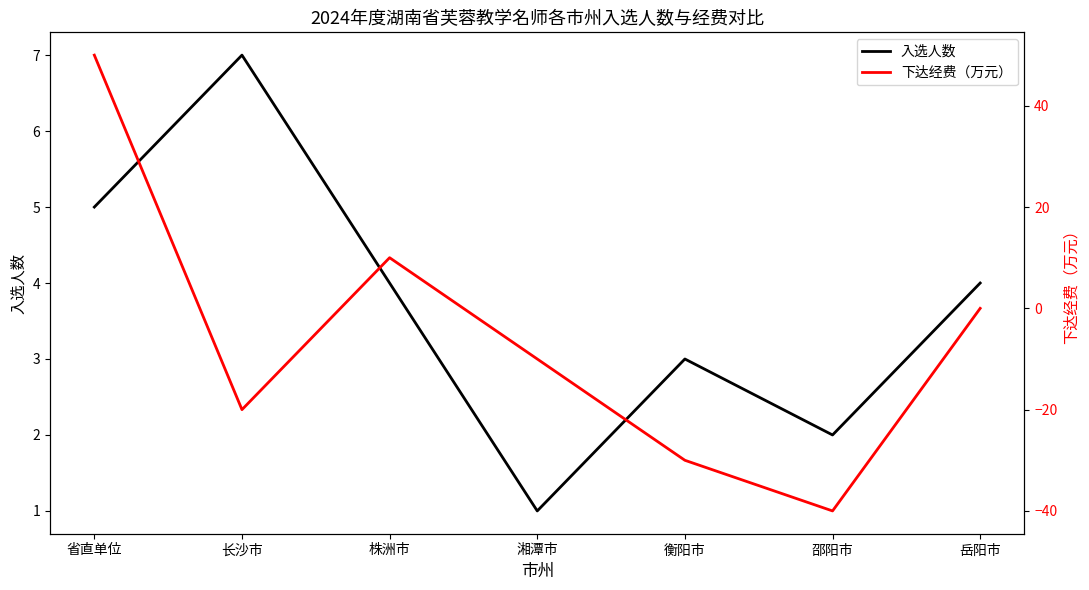

Between 株洲市 and 岳阳市, which series saw the biggest shift?

下达经费（万元）